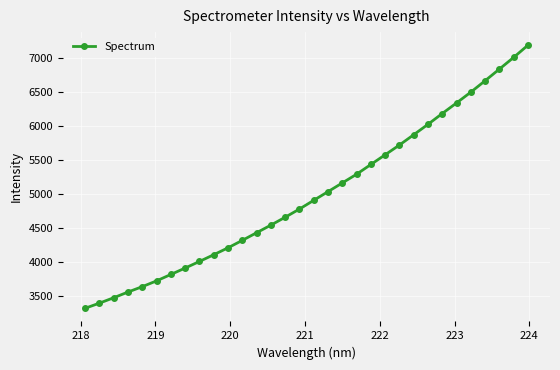

What is the difference between the second highest and second lowest values?

3618.0